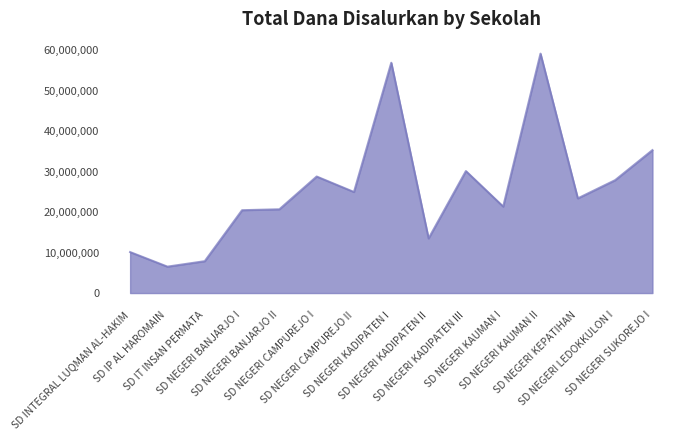

The value at SD IP AL HAROMAIN is 3739776. True or false?

False